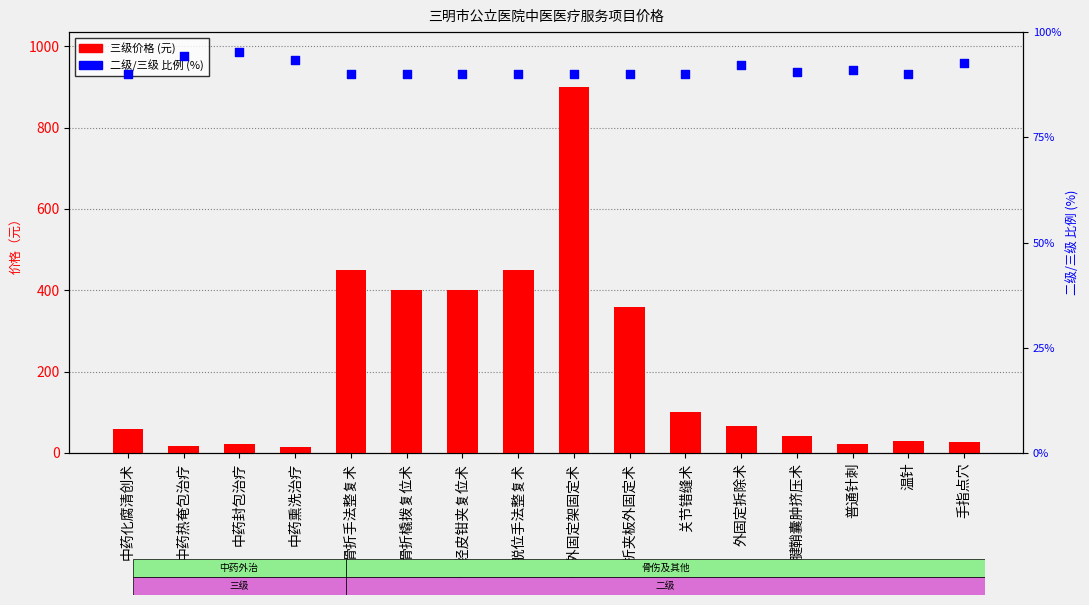

Which series has the largest Y range (max minus min)?

三级价格